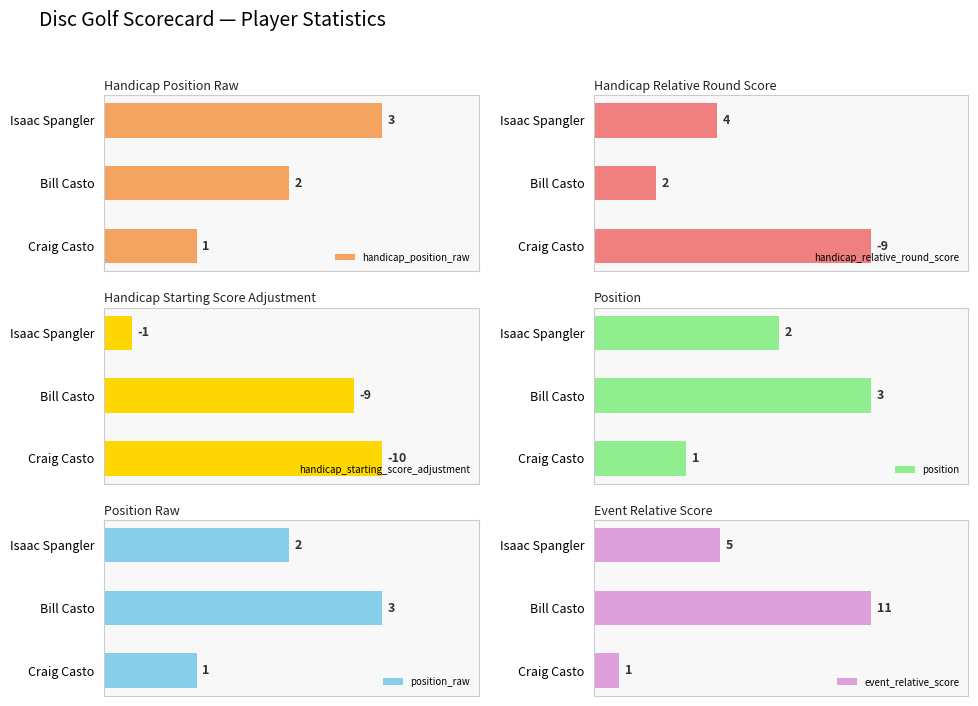

Are the bars grouped side by side (vs. stacked)?

Yes